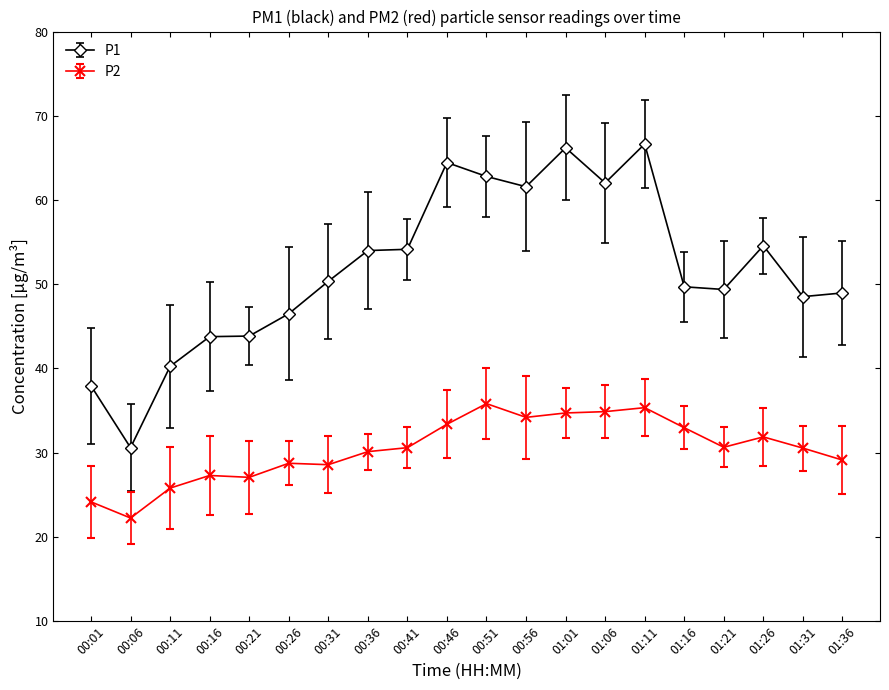

Which series has the largest range (max minus min)?

P1